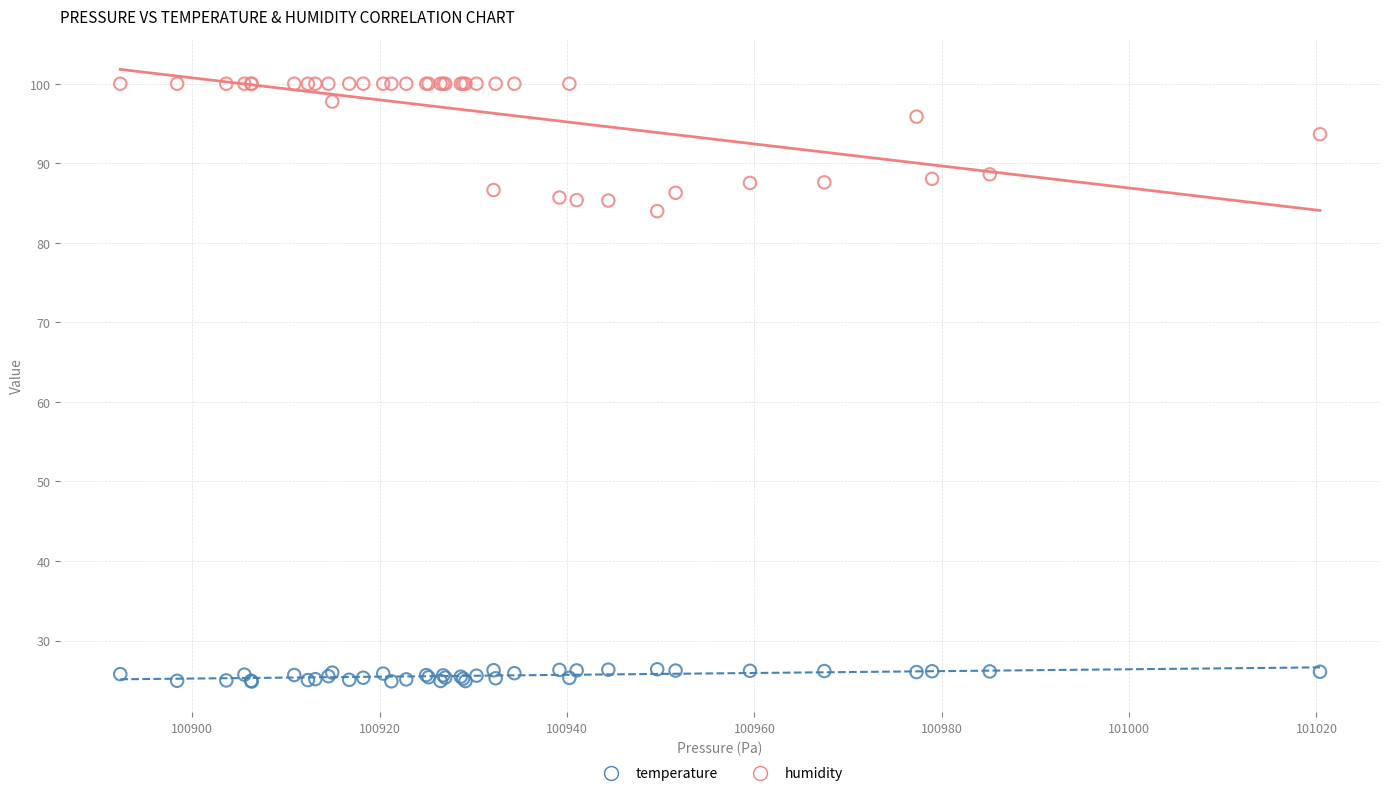

Which series has the largest Y range (max minus min)?

humidity